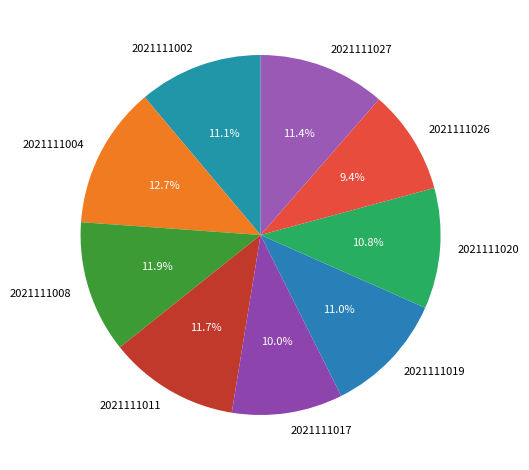

What is the ratio of the value at 2021111027 to the value at 2021111017?

1.1